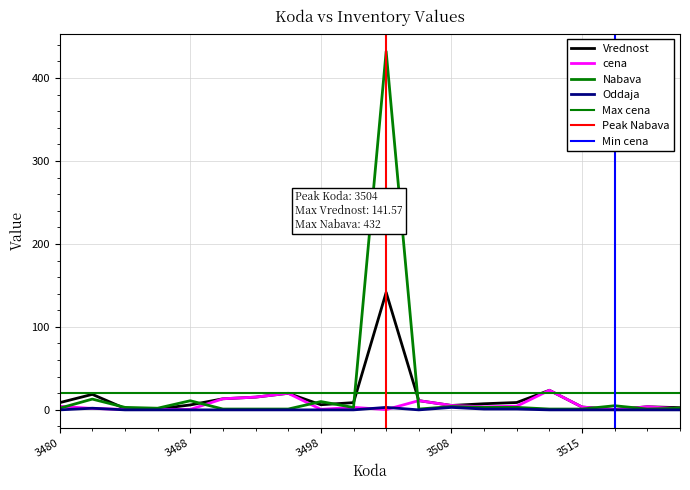

Is the value of cena at 3506 greater than the value of Vrednost at 3498?

Yes